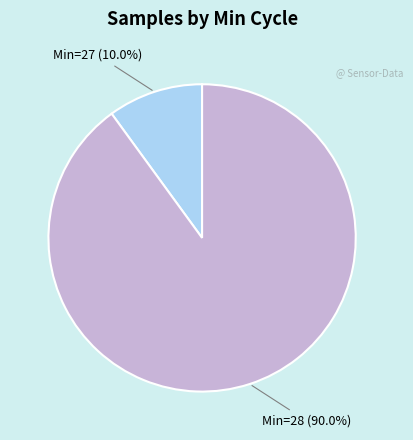

What percentage do Min=27 (10.0%) and Min=28 (90.0%) together represent?

100.0%